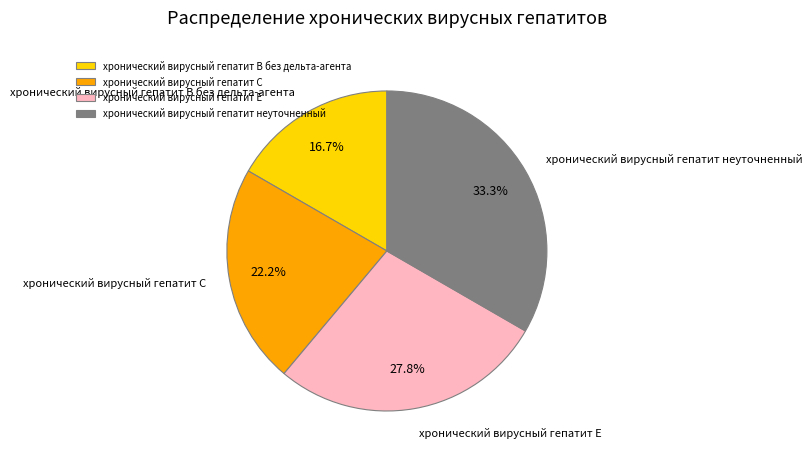

Which category has the smallest portion of the pie?

хронический вирусный гепатит В без дельта-агента